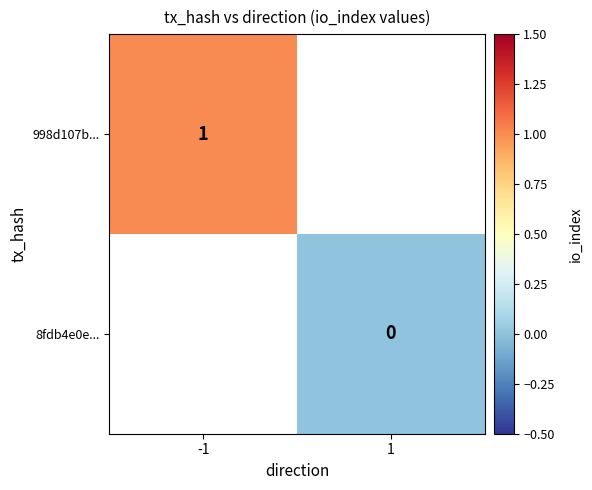

The value of 998d107b... at -1 is 0. True or false?

False